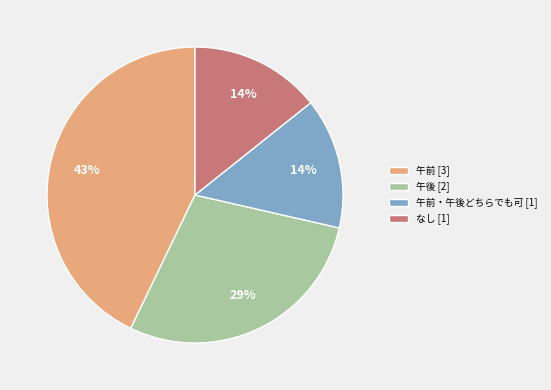

Which has a higher value, なし [1] or 午前 [3]?

午前 [3]